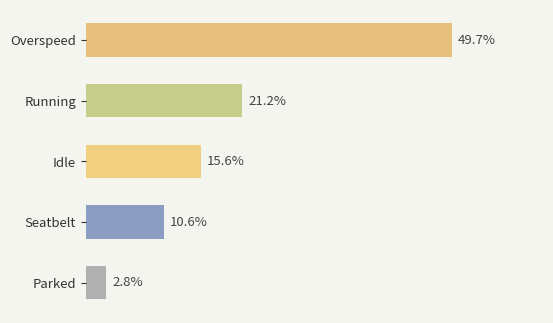

What position from the left is Idle?

3